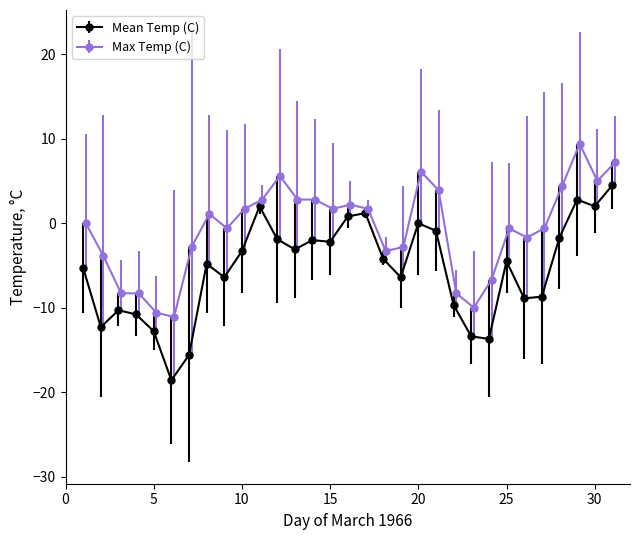

Which series has the largest total across all categories?

Max Temp (C)